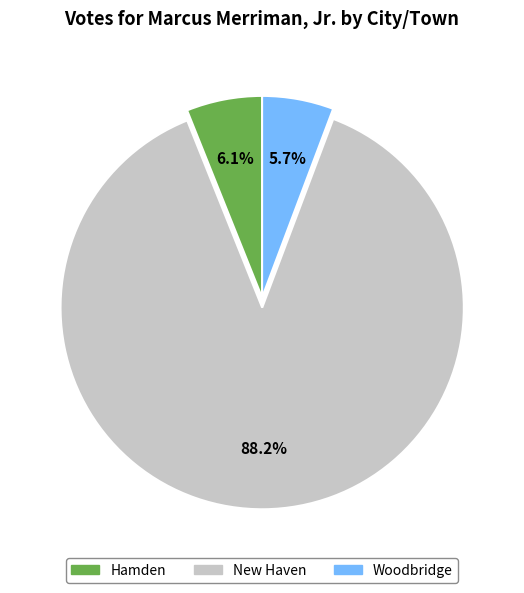

How many segments does this pie chart have?

3